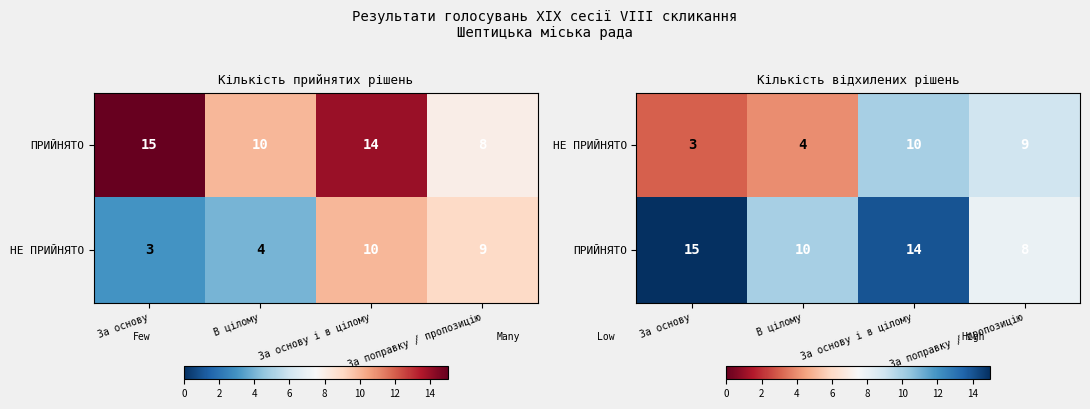

True or false: НЕ ПРИЙНЯТО has a value of 2 at За основу.

False